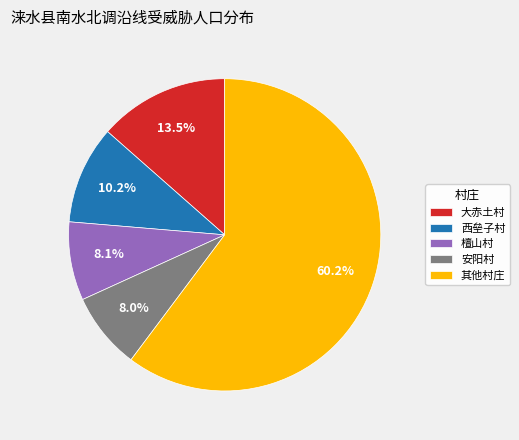

What percentage do 安阳村 and 其他村庄 together represent?

68.2%